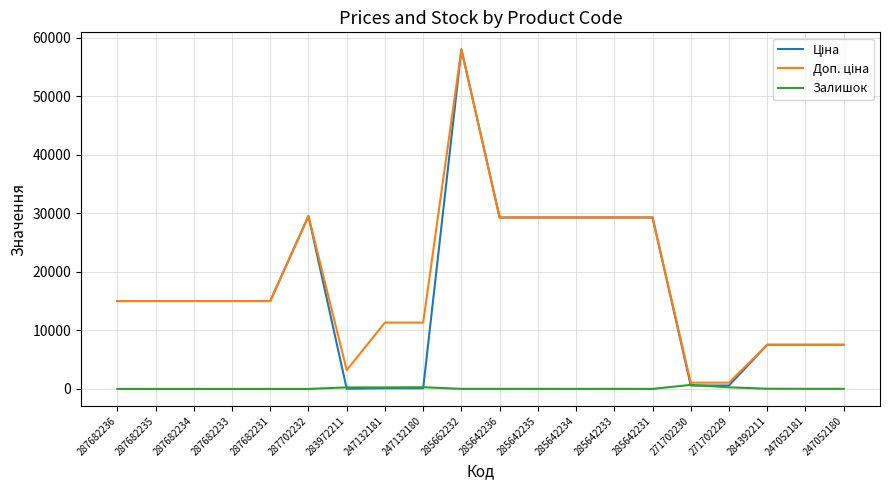

Does the chart have visible grid lines?

Yes